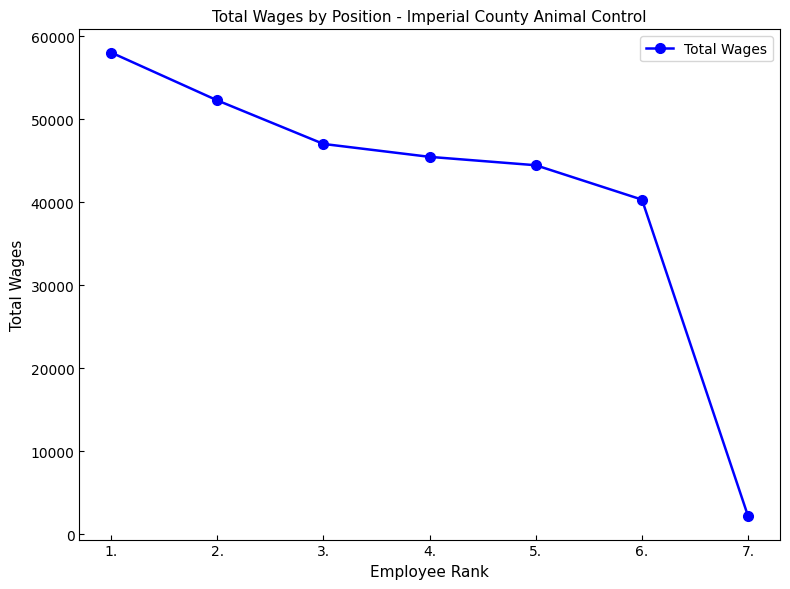

Reading left to right, extract all data points from this chart.

1.=58029	2.=52263	3.=47019	4.=45464	5.=44454	6.=40312	7.=2164